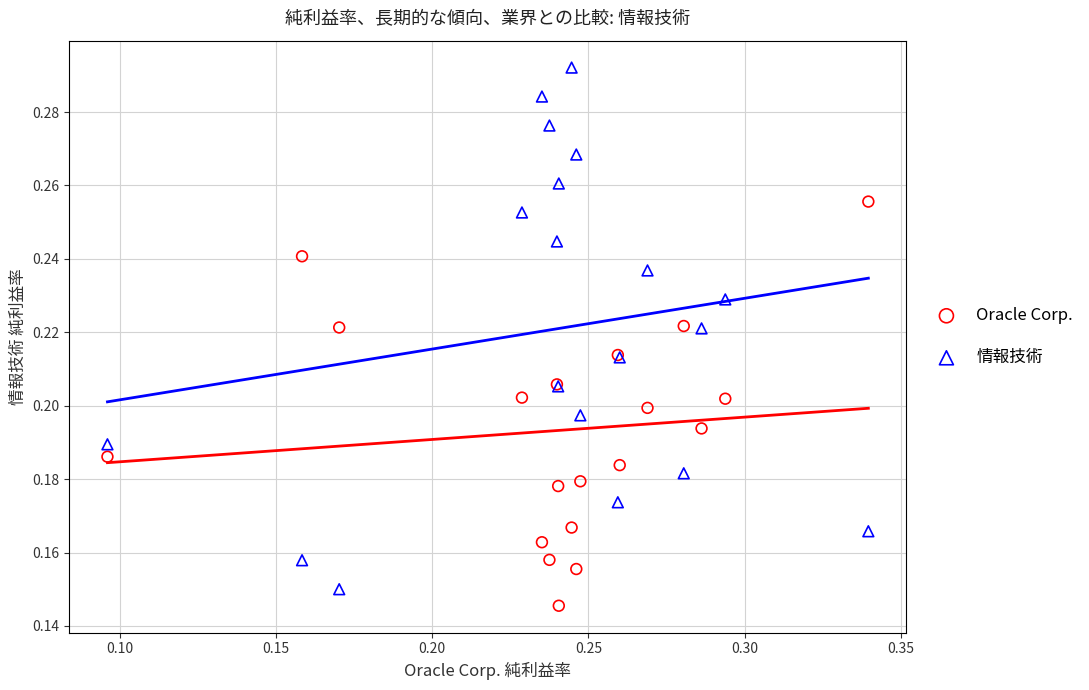

Which series has the largest Y range (max minus min)?

情報技術